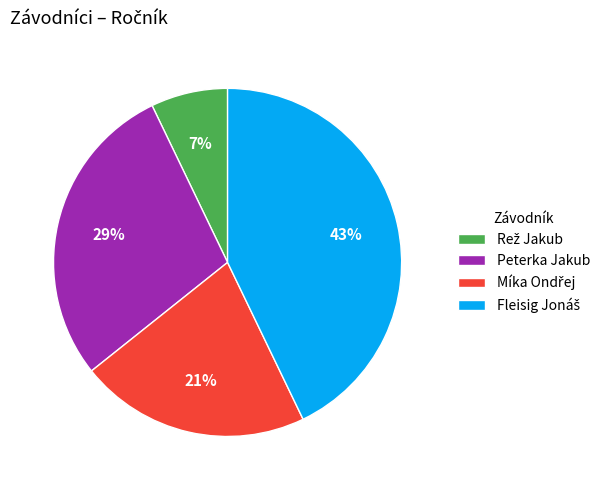

The Peterka Jakub slice represents 20% of the pie. True or false?

False